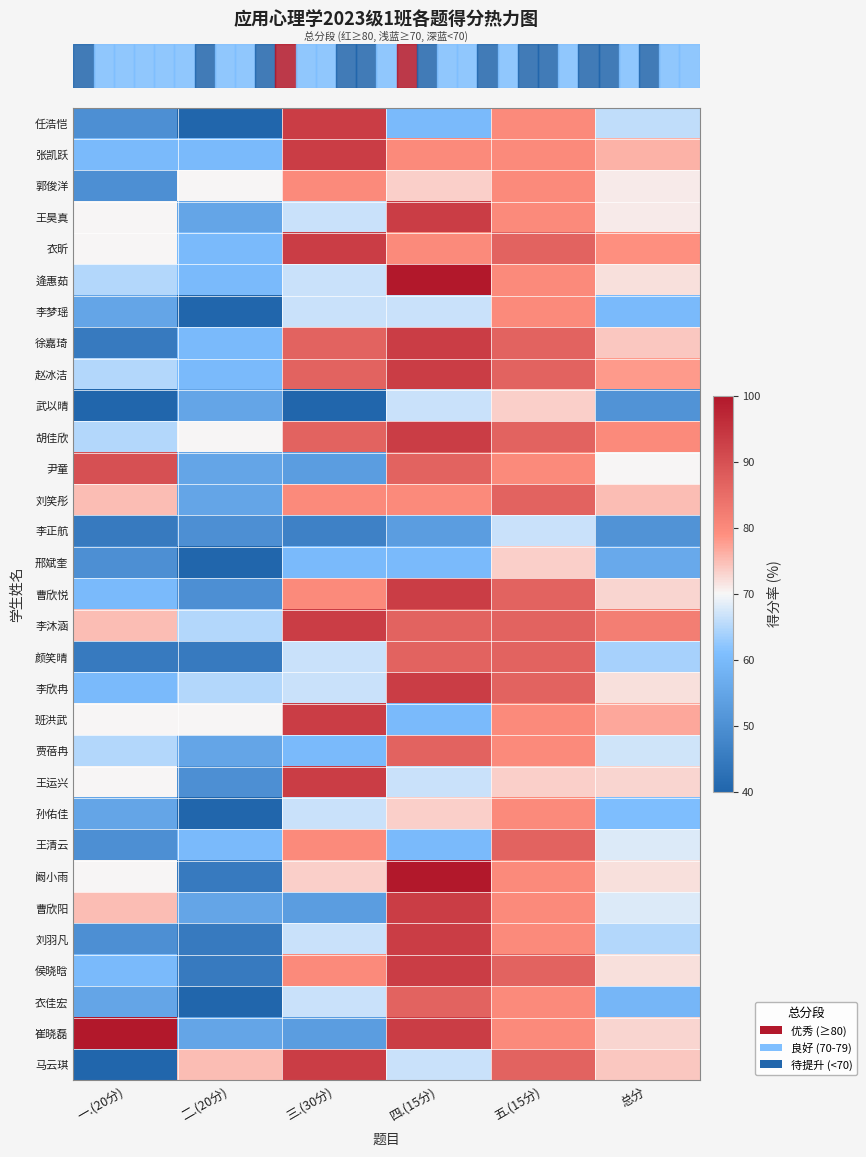

Which category has the lowest value across all series?

二.(20分)